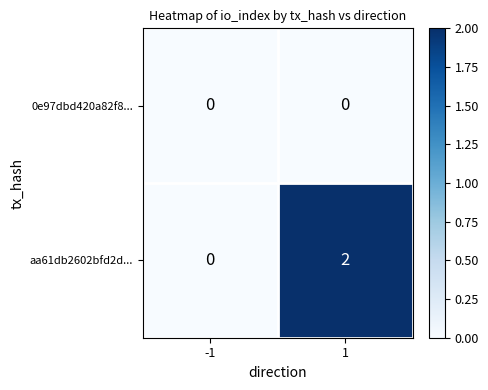

Between -1 and 1, which series saw the biggest shift?

aa61db2602bfd2d...